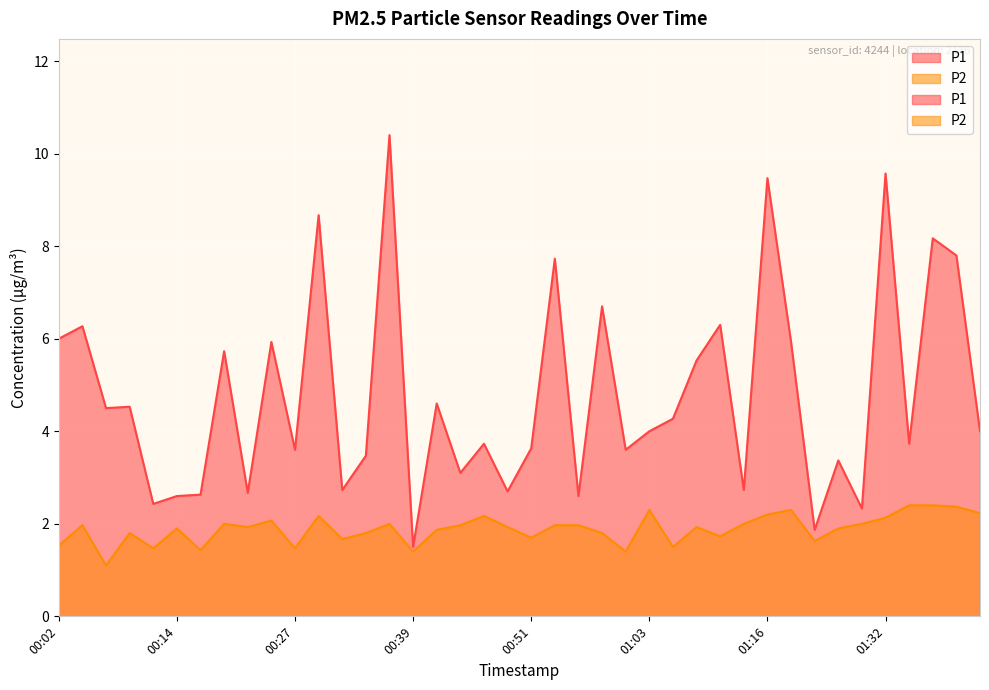

Is the value of P1 at 01:03 greater than the value of P2 at 01:03?

Yes